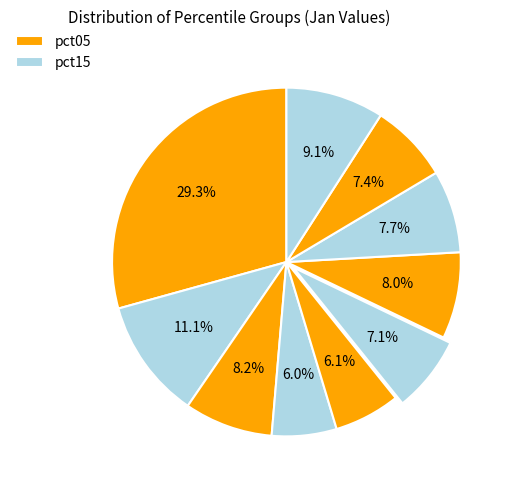

To the nearest percent, what is the average slice percentage?

10%